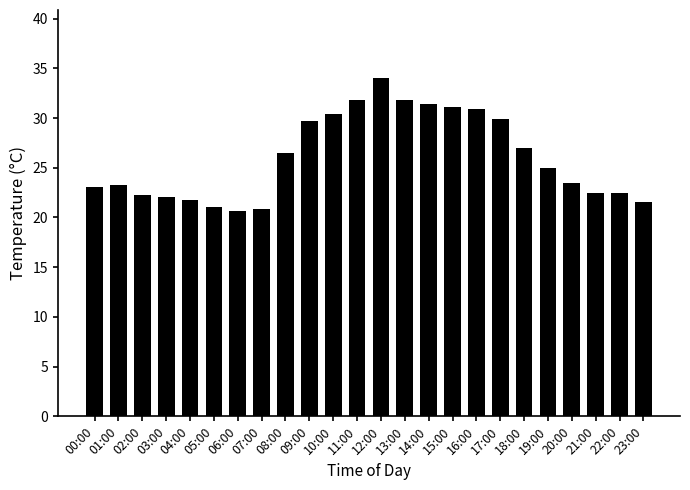

How many values are below 25?

12